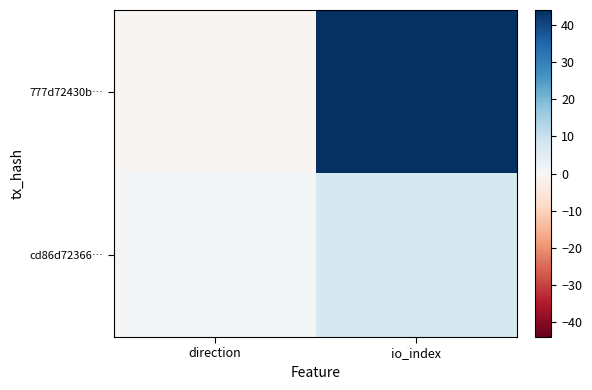

Which series changed the most between direction and io_index?

777d72430b…